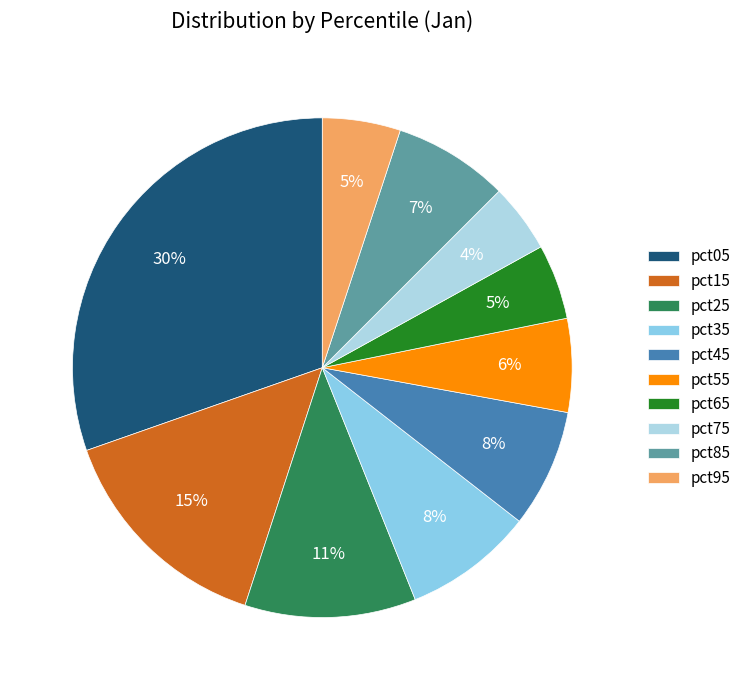

Count the number of slices in the pie.

10